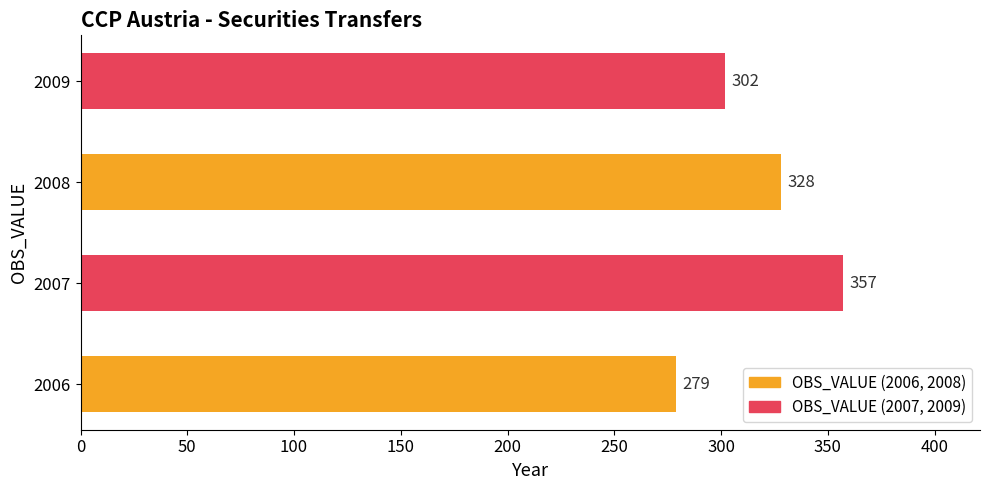

Rank the categories by value from highest to lowest.

2007, 2008, 2009, 2006